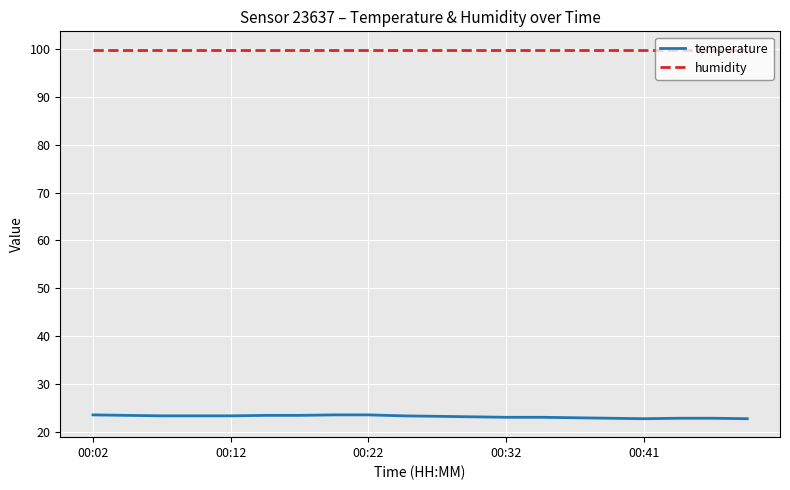

What is the highest value of the temperature series?

23.5